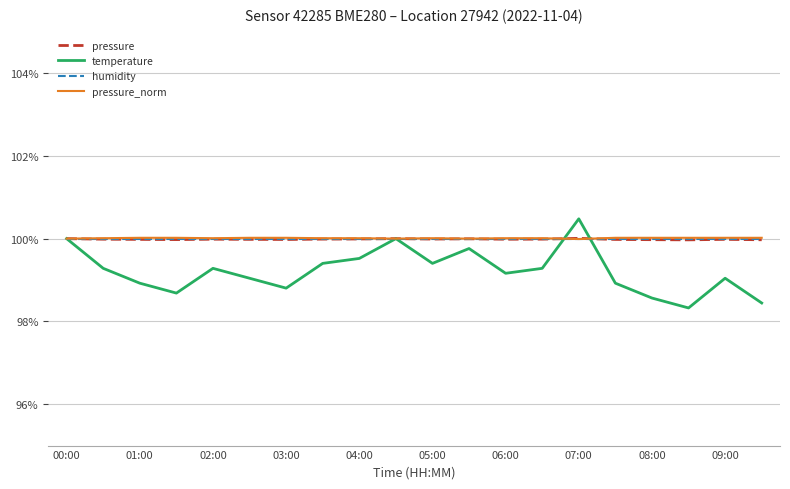

What is the minimum value shown in the chart?

98.3